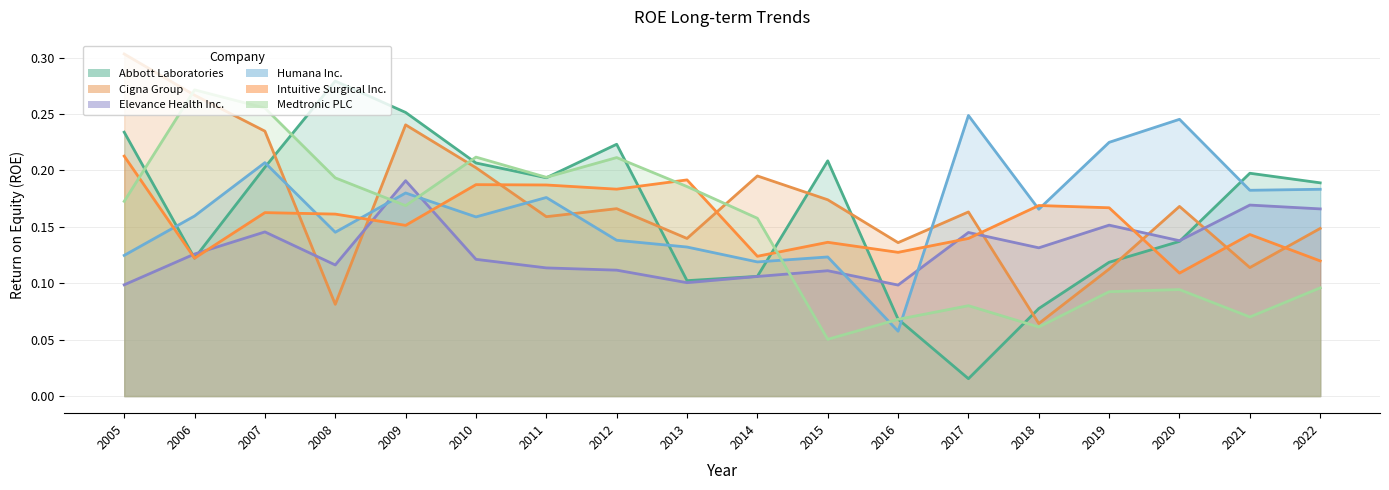

At which label is Abbott Laboratories closest to 0?

2017